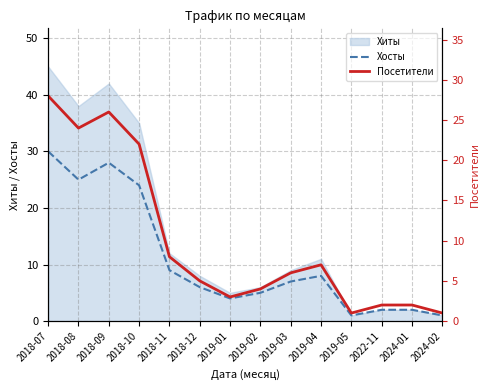

The value of Посетители at 2019-03 is 6. True or false?

True